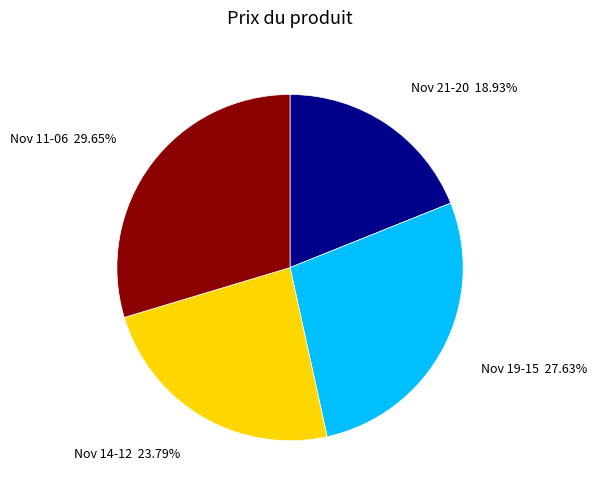

To the nearest percent, what is the difference between the largest and smallest slice percentages?

11%